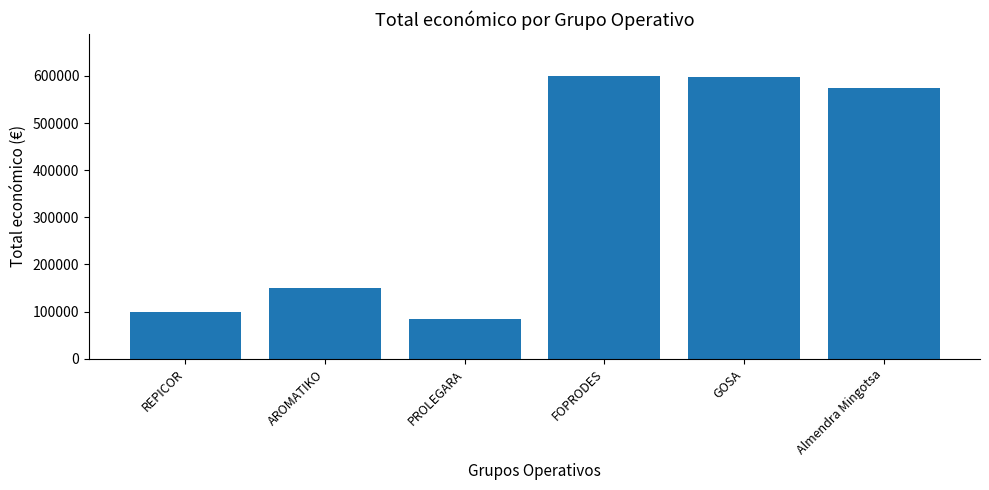

What is the approximate value at FOPRODES, to the nearest 100?

599200